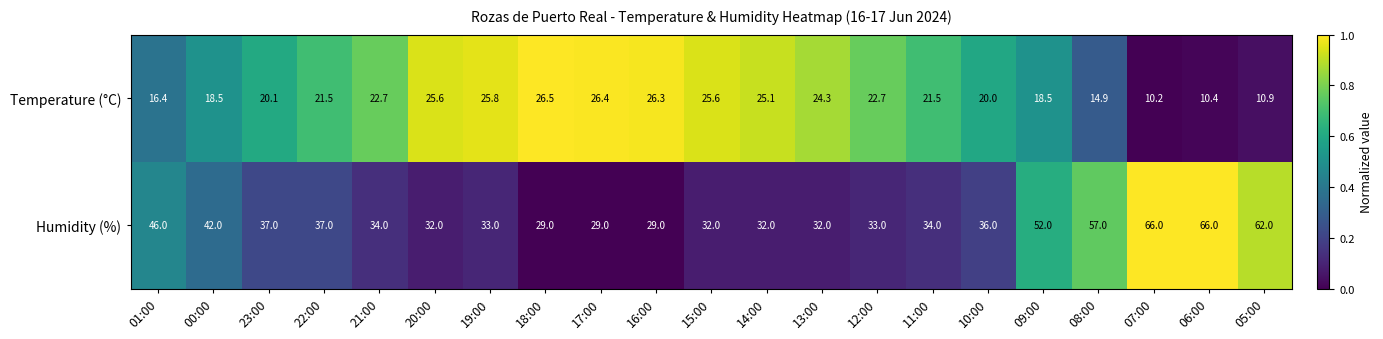

What is the difference between the highest and lowest values at 12:00?

10.3